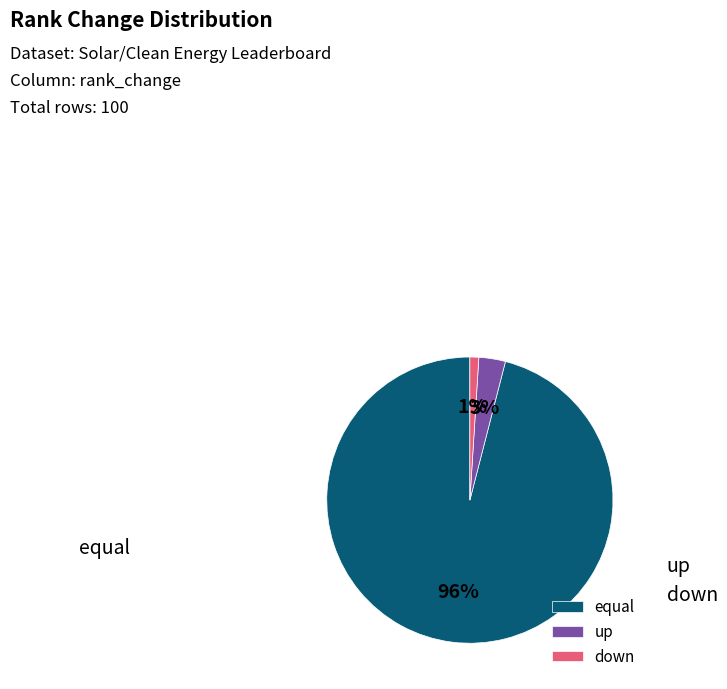

Count the number of slices in the pie.

3